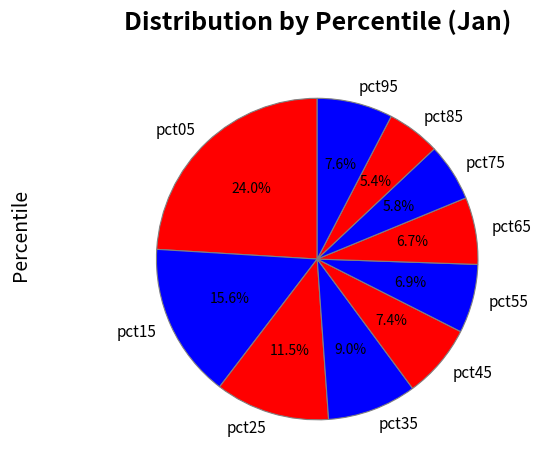

Which slice is the largest?

pct05